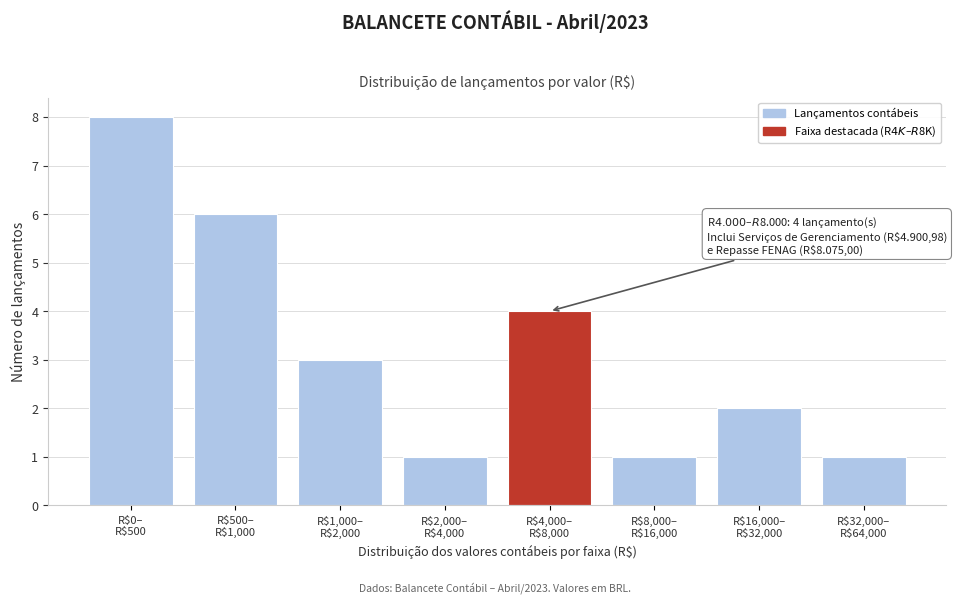

Reading left to right, list all the values displayed in this chart.

8	6	3	1	4	1	2	1